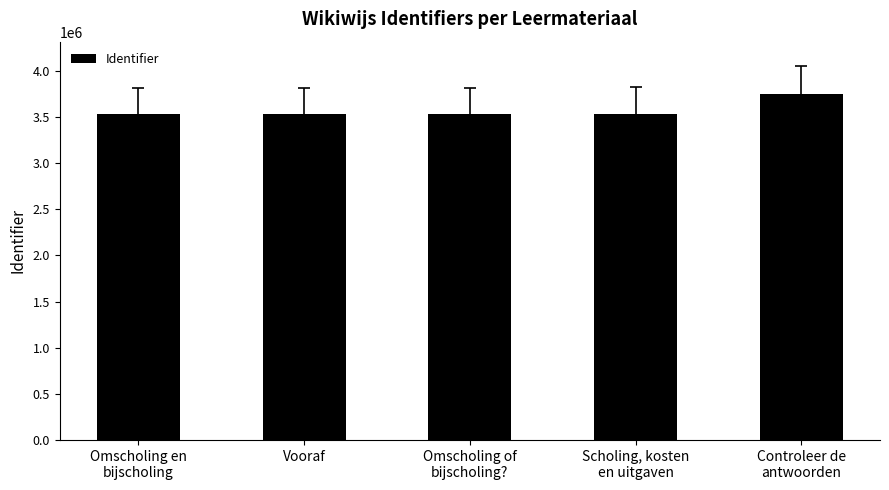

What is the sum of all values?

17887458